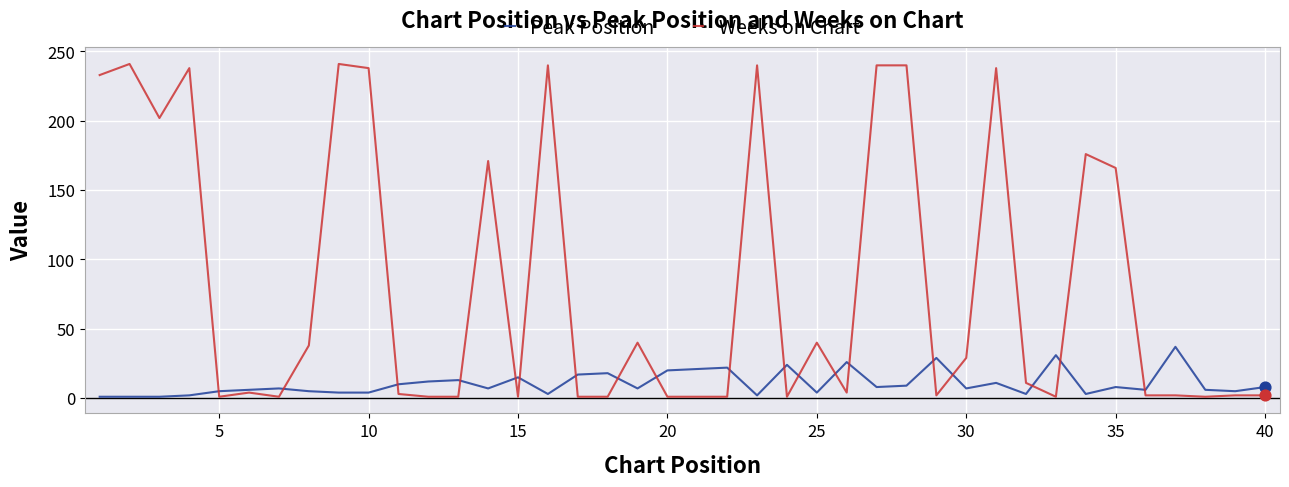

Which series has the largest total across all categories?

Weeks on Chart